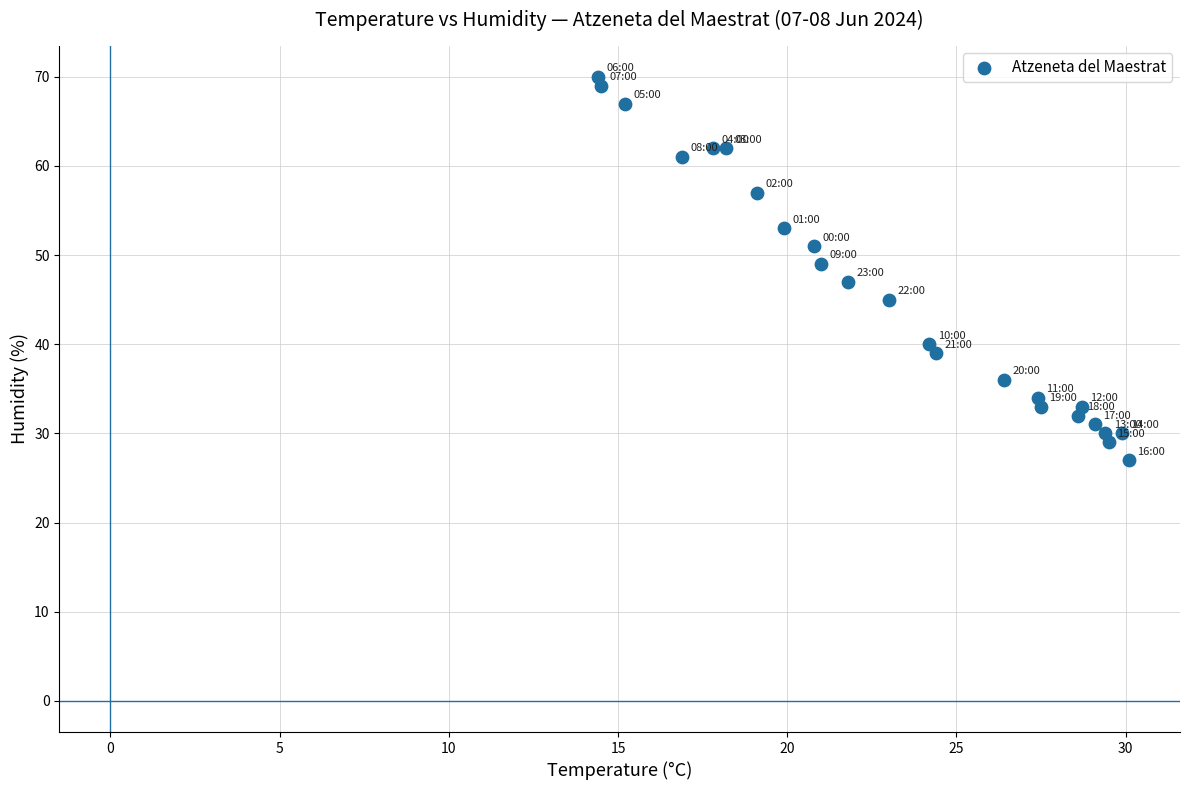

What is the range of Y values (max minus min)?

43